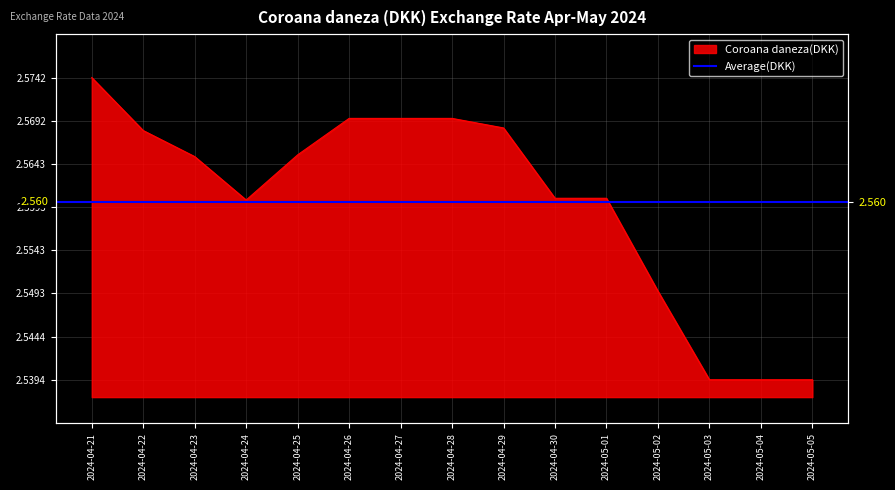

List the labels in order of value, largest first.

2024-04-21, 2024-04-26, 2024-04-27, 2024-04-28, 2024-04-29, 2024-04-22, 2024-04-25, 2024-04-23, 2024-04-30, 2024-05-01, 2024-04-24, 2024-05-02, 2024-05-03, 2024-05-04, 2024-05-05